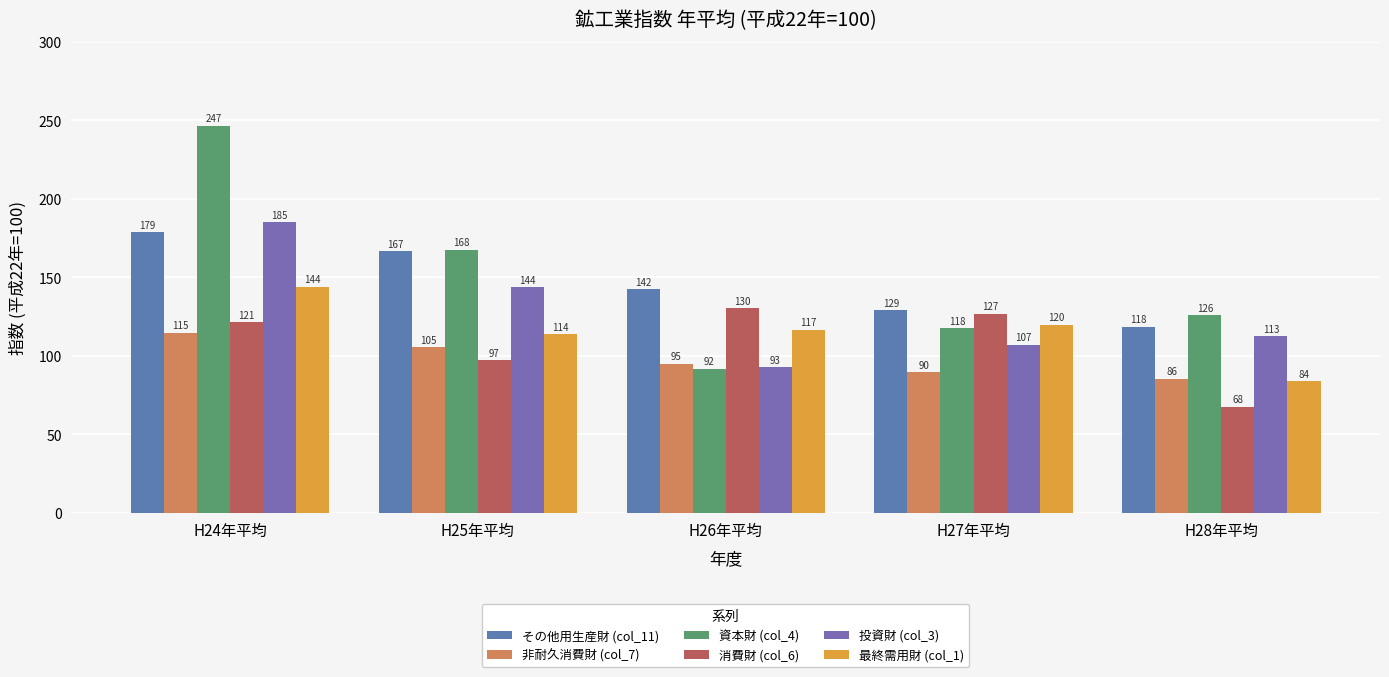

What is the difference between the highest and lowest values at H28年平均?

58.2